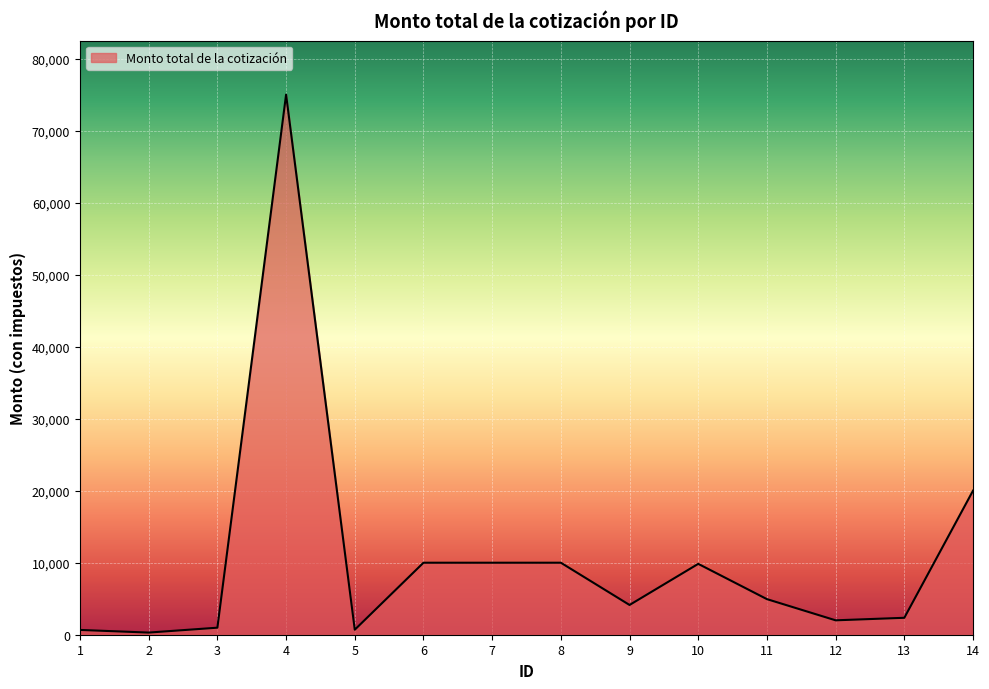

Does the chart display data point markers on the line(s)?

No